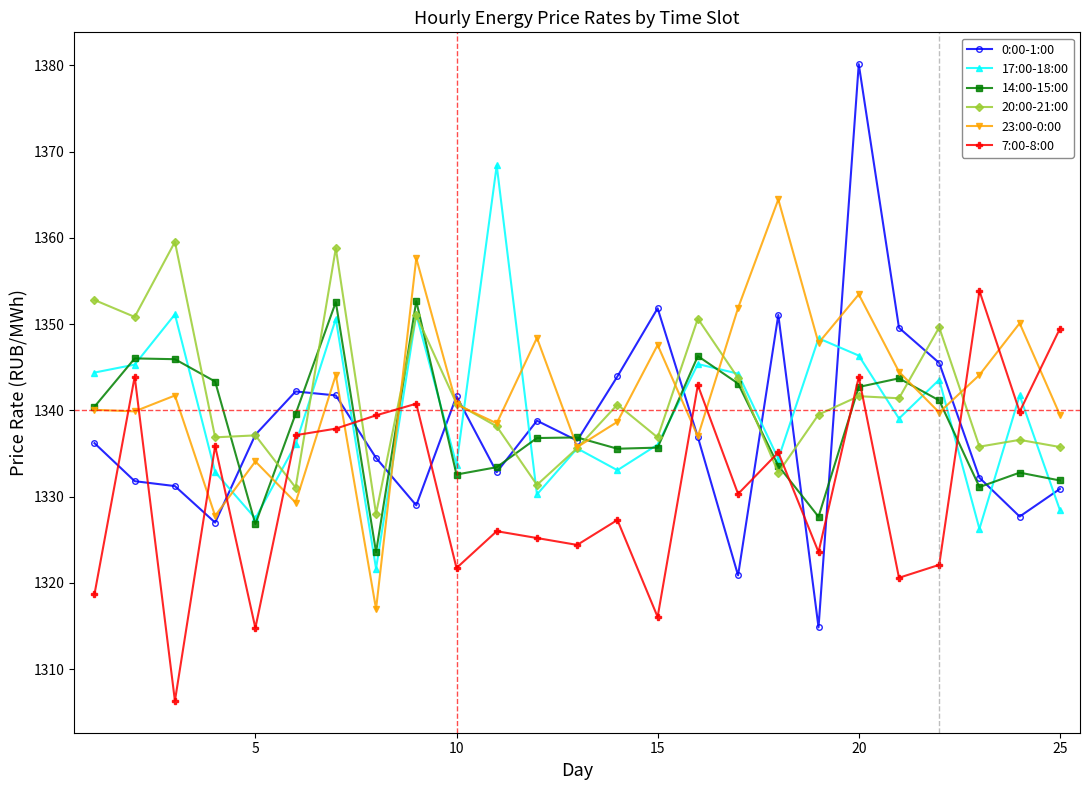

Which series ends up on top after the final intersection of 0:00-1:00 and 17:00-18:00?

0:00-1:00